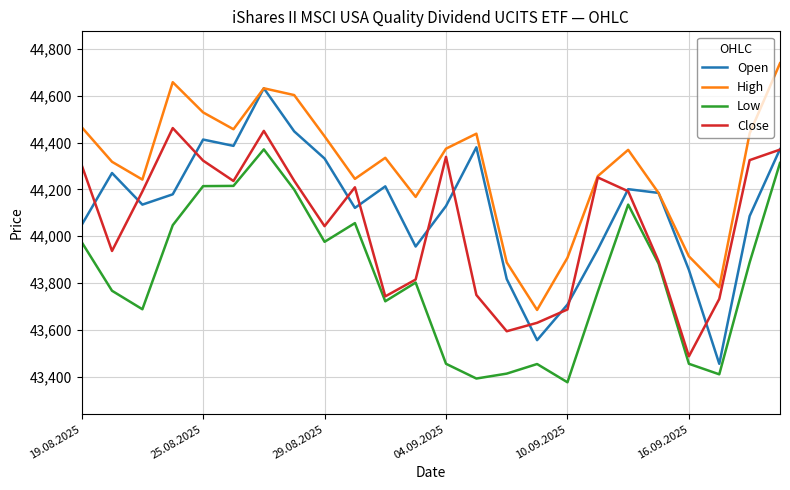

What is the highest value of the Open series?

44632